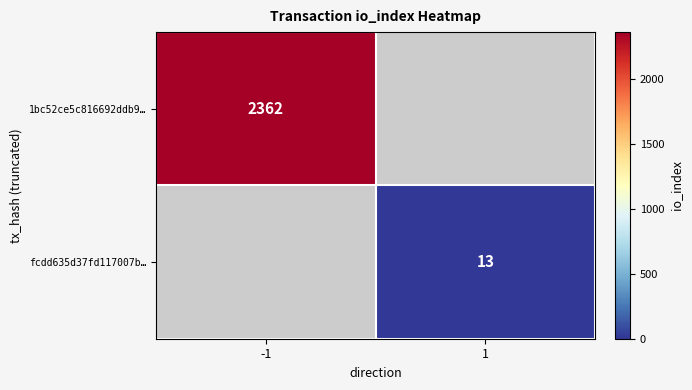

True or false: fcdd635d37fd117007b… has a value of 21 at 1.

False